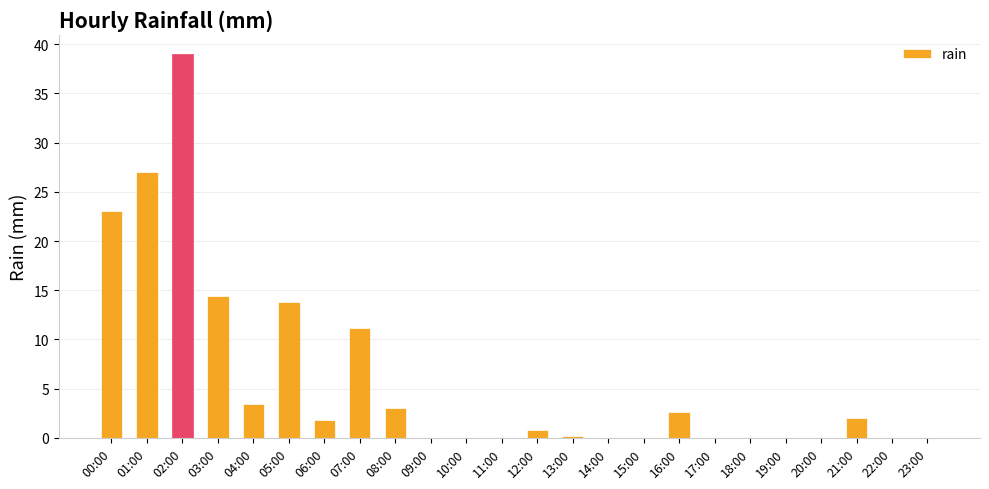

Reading left to right, list all the values displayed in this chart.

00:00=23.0	01:00=27.0	02:00=39.0	03:00=14.4	04:00=3.4	05:00=13.8	06:00=1.8	07:00=11.2	08:00=3.0	09:00=0.0	10:00=0.0	11:00=0.0	12:00=0.8	13:00=0.2	14:00=0.0	15:00=0.0	16:00=2.6	17:00=0.0	18:00=0.0	19:00=0.0	20:00=0.0	21:00=2.0	22:00=0.0	23:00=0.0